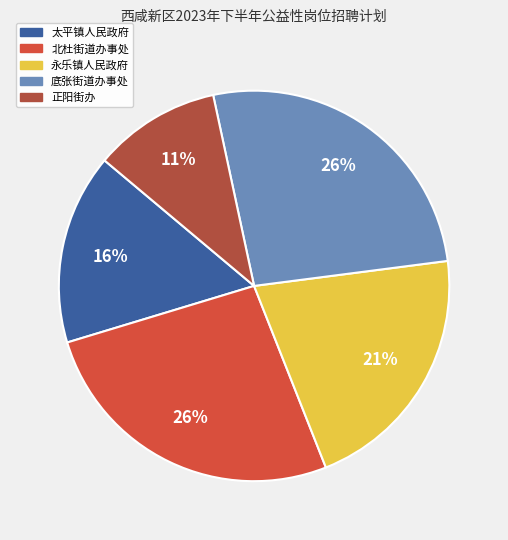

Is there a majority slice in this chart?

No